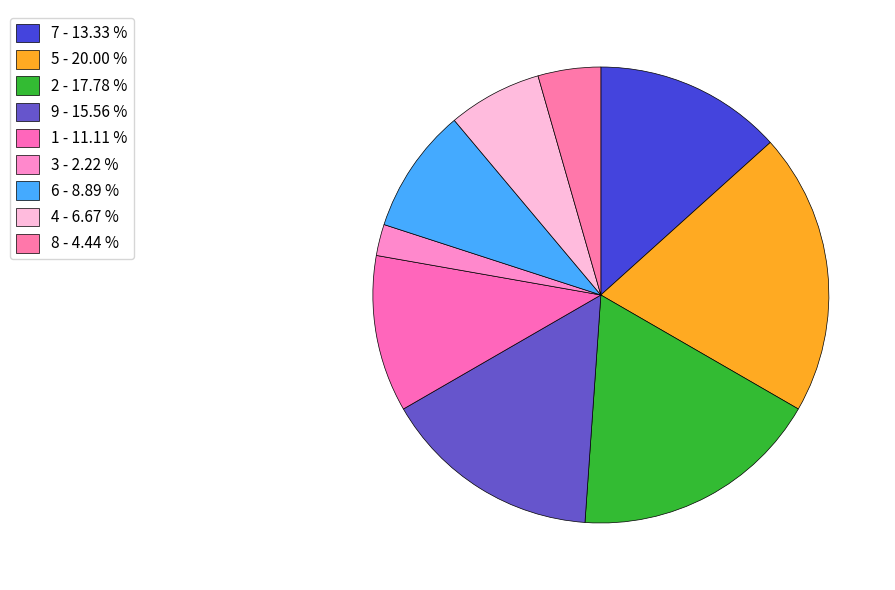

How many segments does this pie chart have?

9